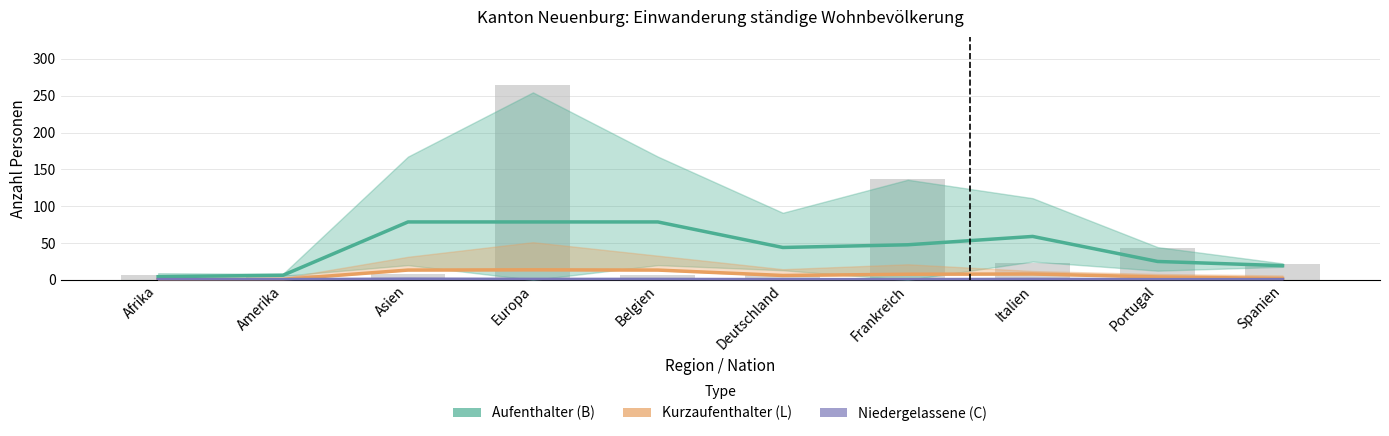

At which label is Kurzaufenthalter (L) closest to 6?

Deutschland